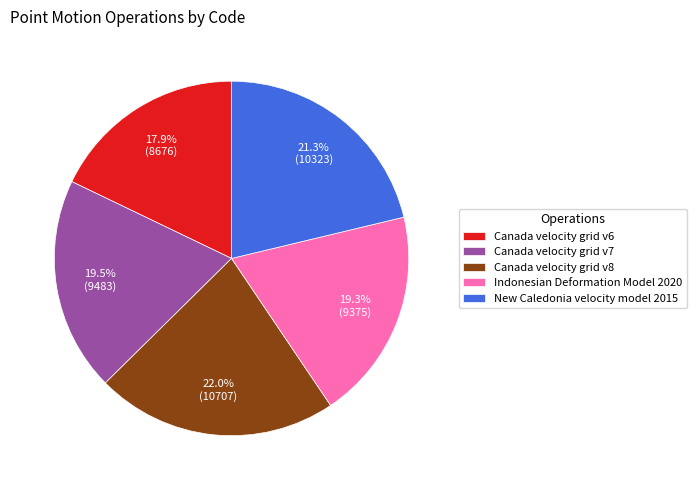

To the nearest percent, what is the difference between the New Caledonia velocity model 2015 and Canada velocity grid v8 slice percentages?

1%